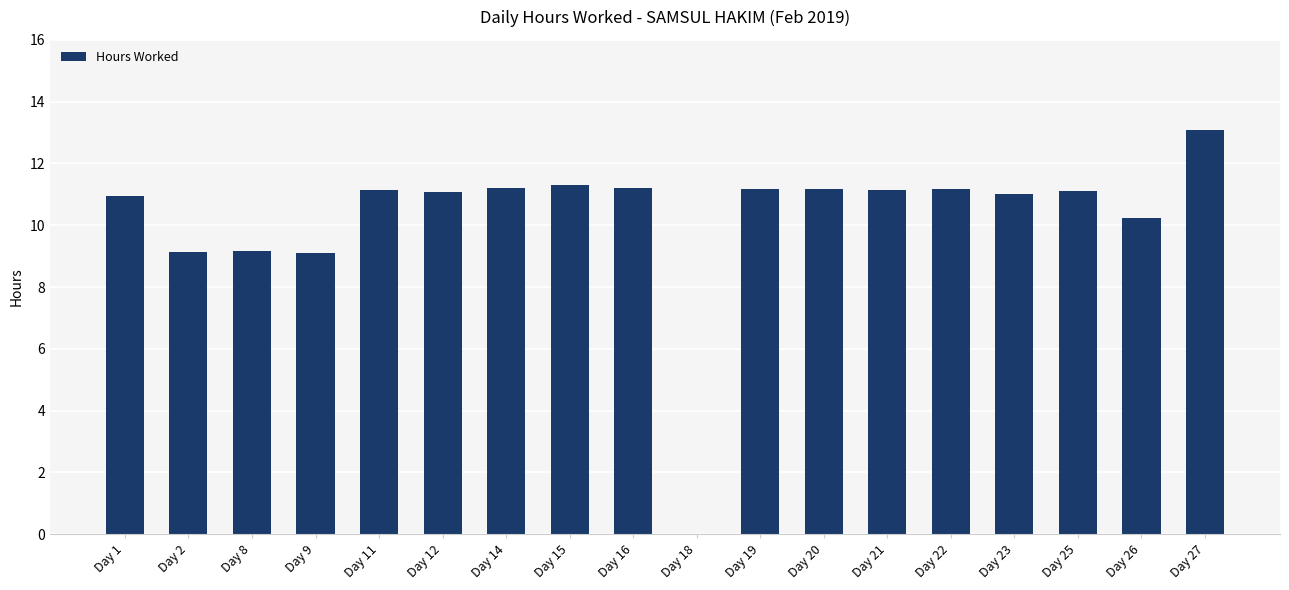

At which category does the chart reach its peak across all series?

Day 27